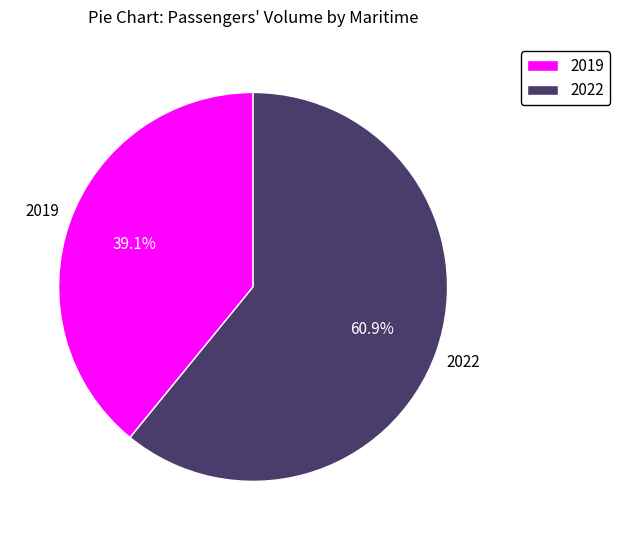

To the nearest percent, what percentage of the pie is 2022?

61%